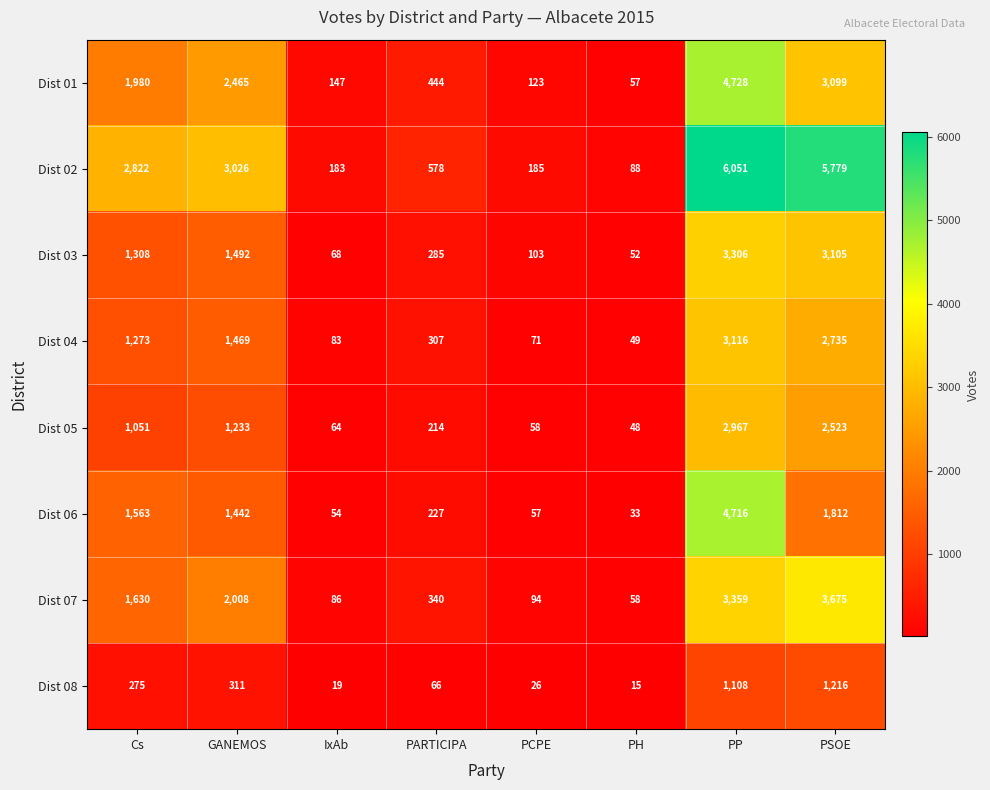

What is the greatest value displayed?

6051